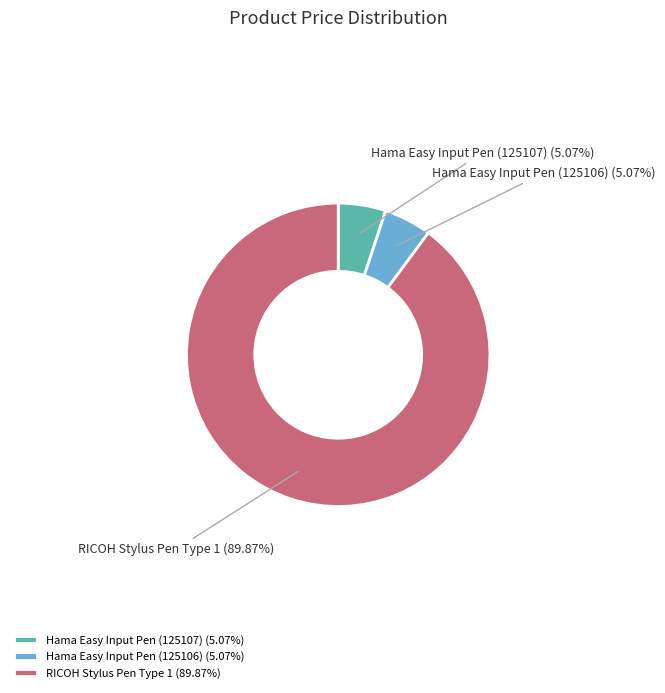

Does RICOH Stylus Pen Type 1 account for over 50% of the chart?

Yes